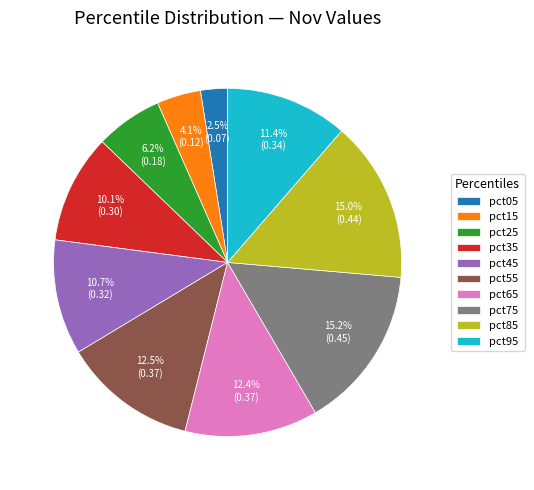

What is the total percentage of pct45 and pct25?

16.9%